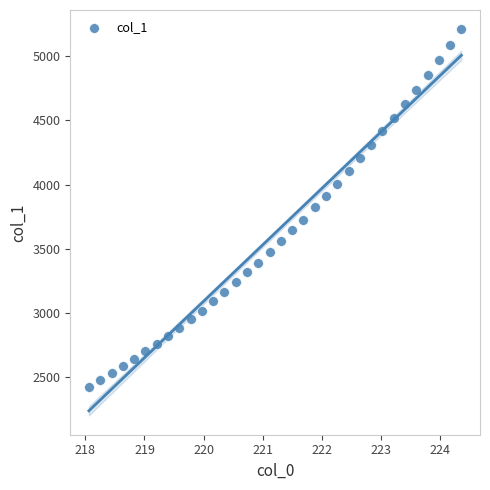

What is the range of Y values (max minus min)?

2780.7